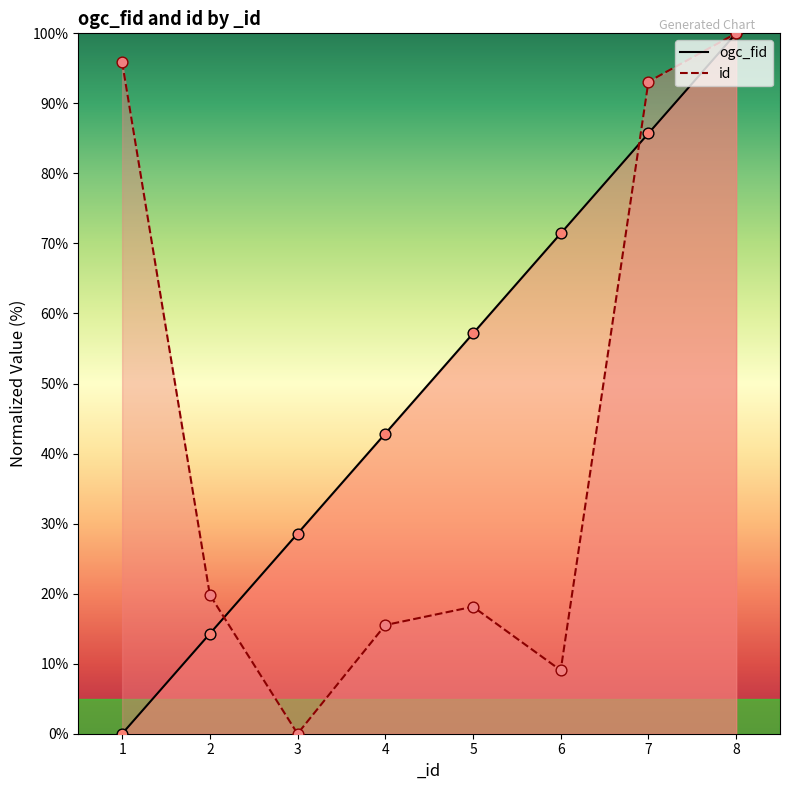

Which series has the largest Y range (max minus min)?

ogc_fid points